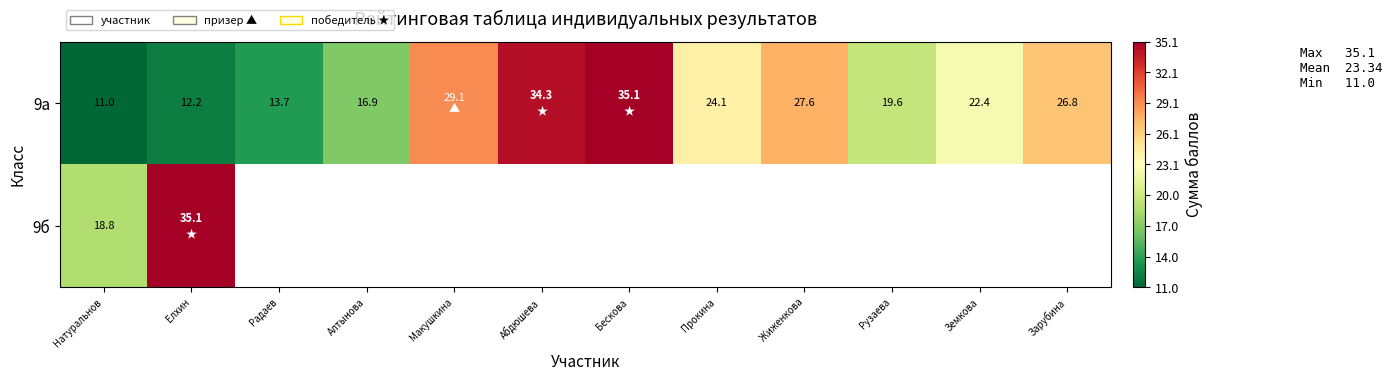

The 9а series shows 26.8 at Зарубина. True or false?

True